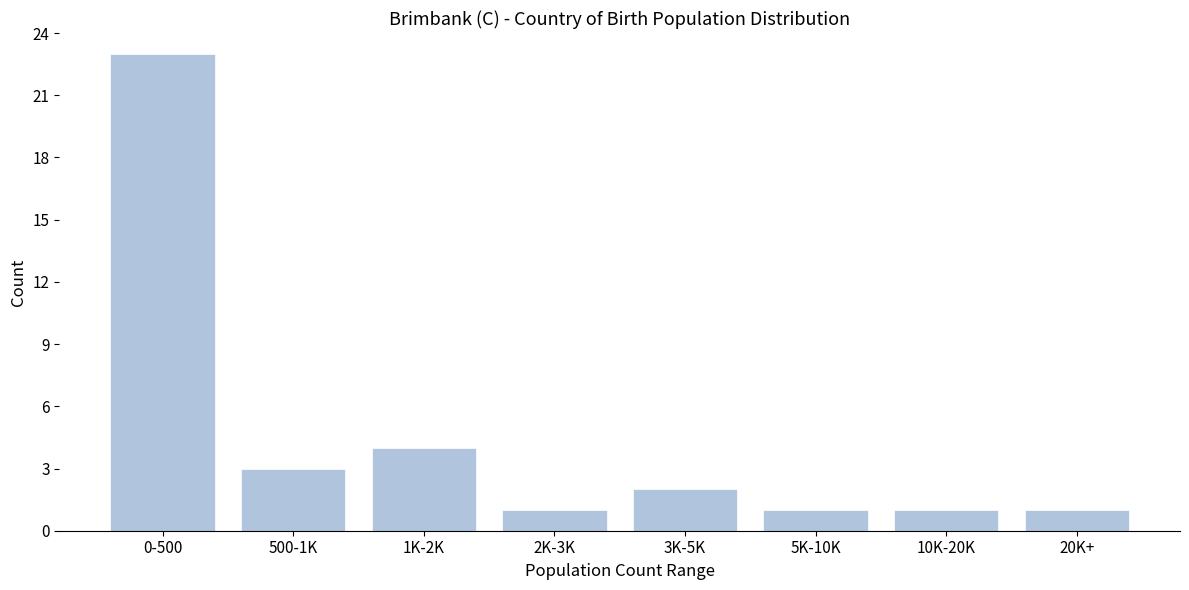

Reading left to right, extract all data points from this chart.

0-500=23	500-1K=3	1K-2K=4	2K-3K=1	3K-5K=2	5K-10K=1	10K-20K=1	20K+=1